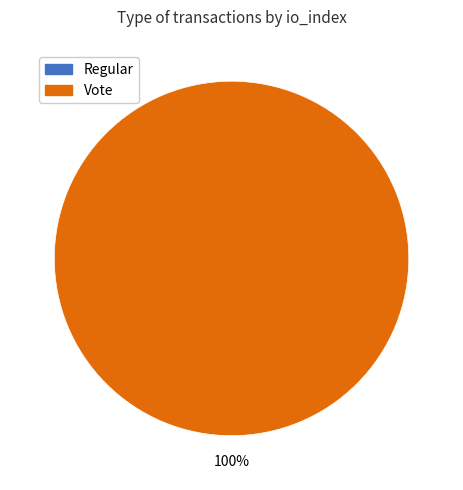

Which category accounts for the majority?

Vote